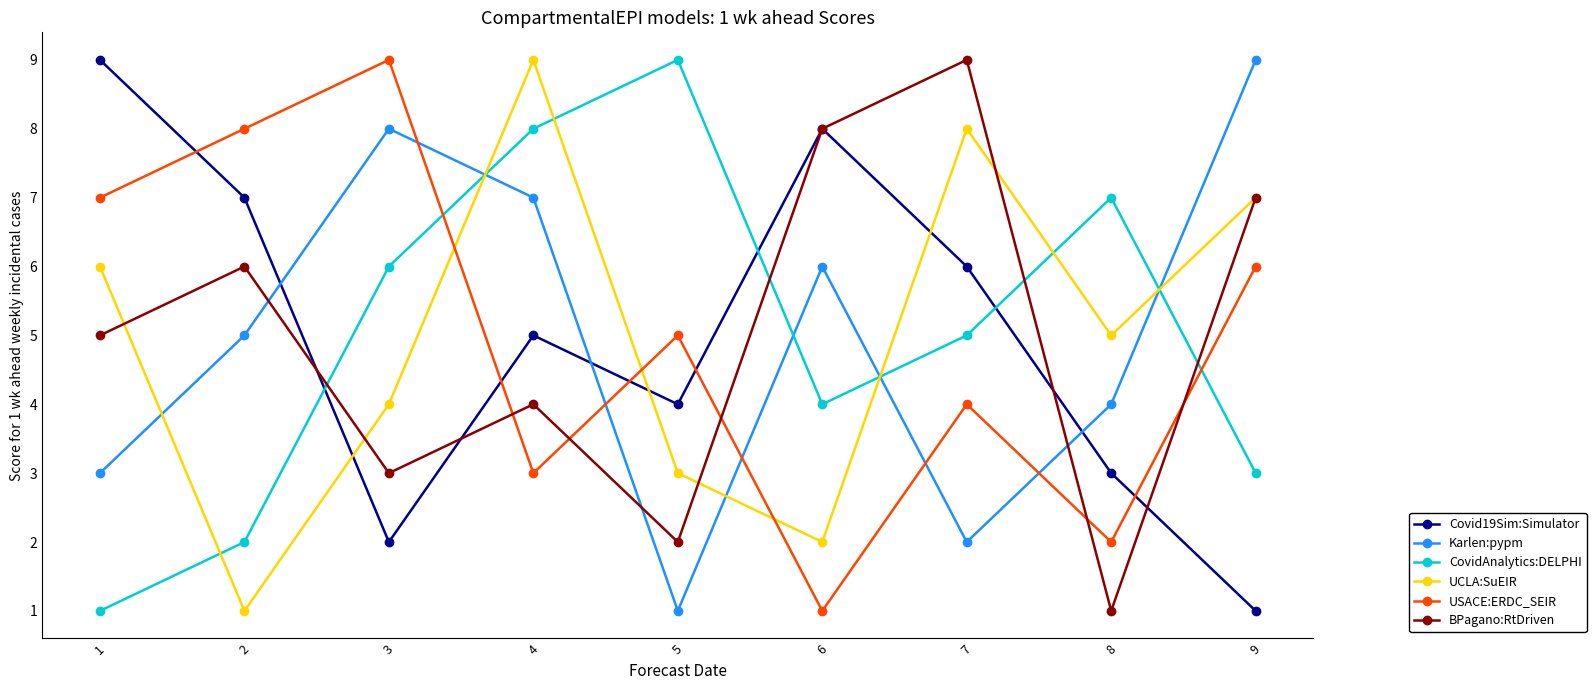

Does the chart have visible grid lines?

No